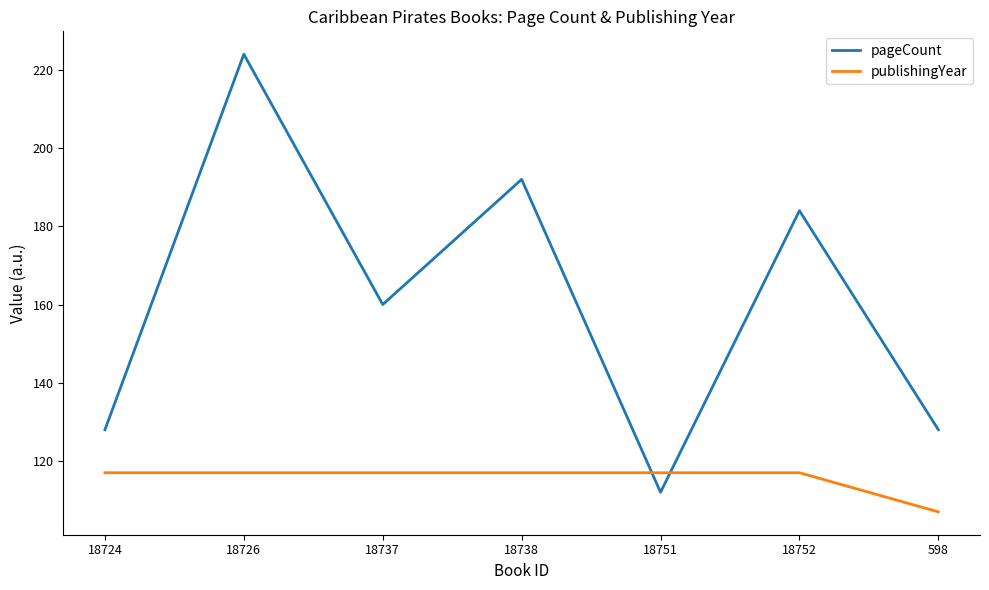

In pageCount, how many points are higher than both neighbors (excluding endpoints)?

3